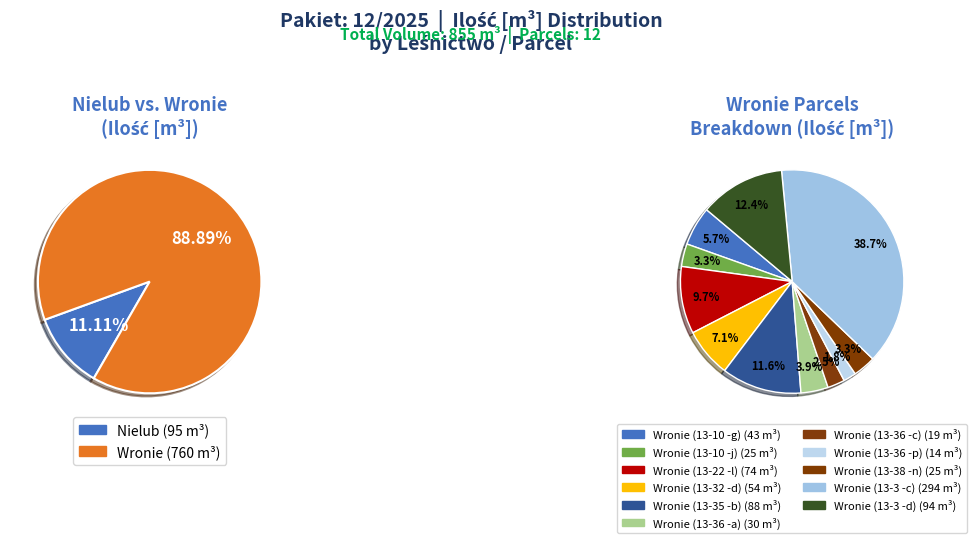

To the nearest percent, what is the combined percentage of Wronie (13-10 -g) and Wronie (13-38 -n)?

8%